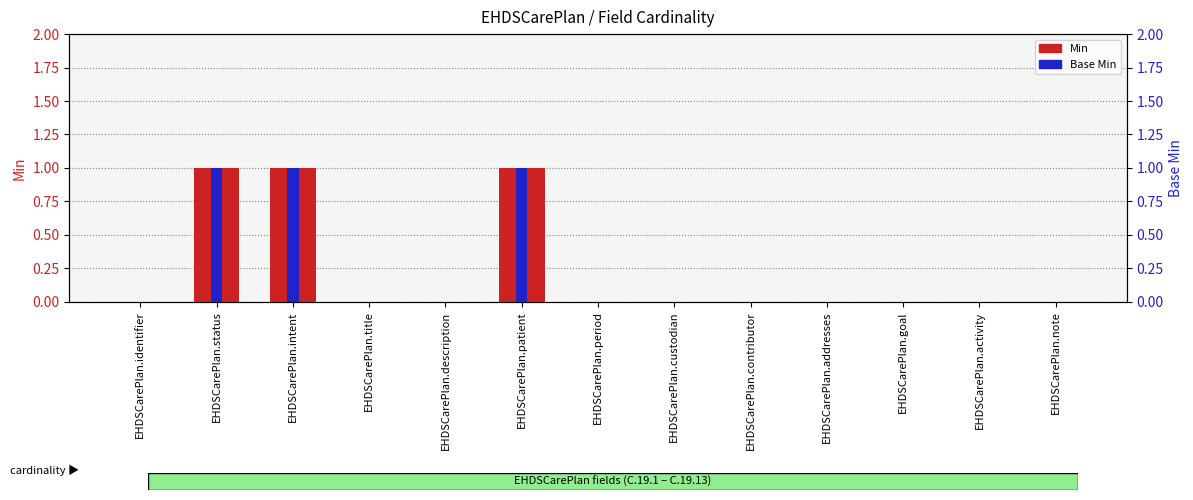

How many groups of bars are there?

13